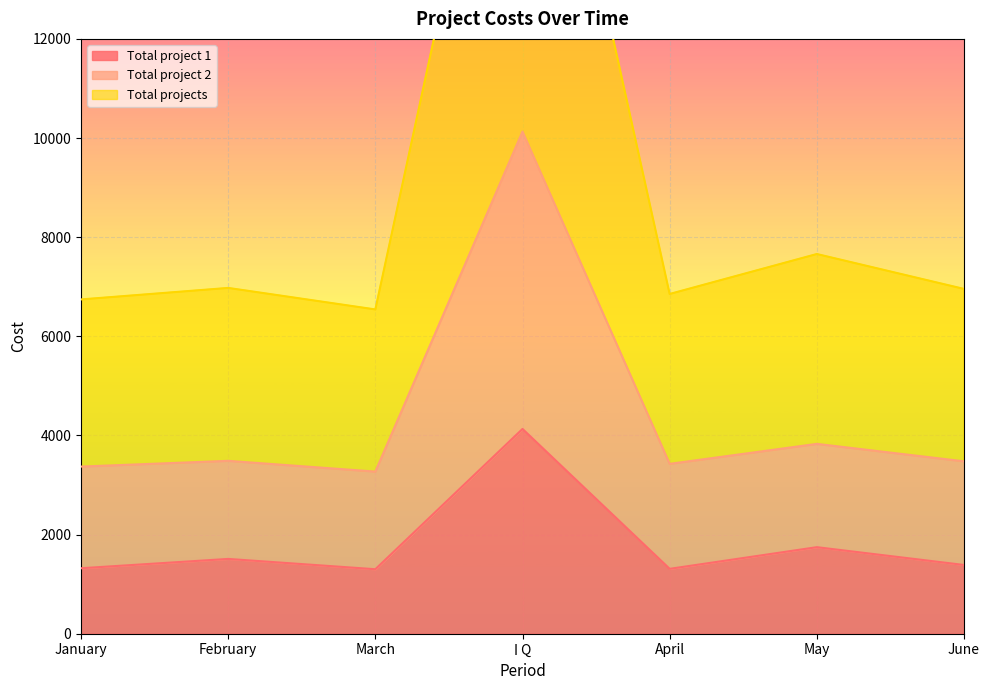

Which series has the widest spread of values?

Total projects